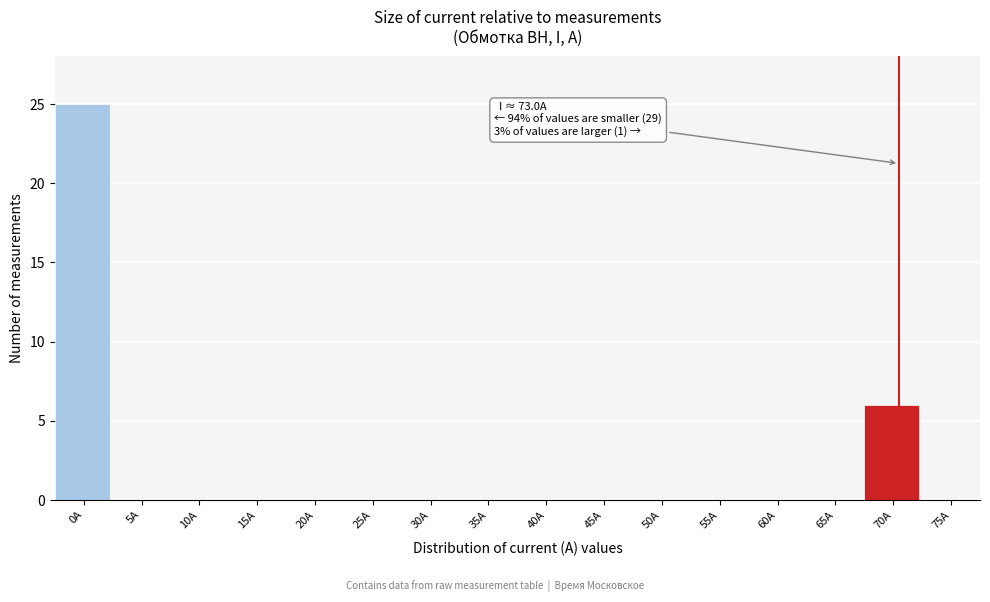

Reading right to left, list all the values displayed in this chart.

75A=0	70A=6	65A=0	60A=0	55A=0	50A=0	45A=0	40A=0	35A=0	30A=0	25A=0	20A=0	15A=0	10A=0	5A=0	0A=25